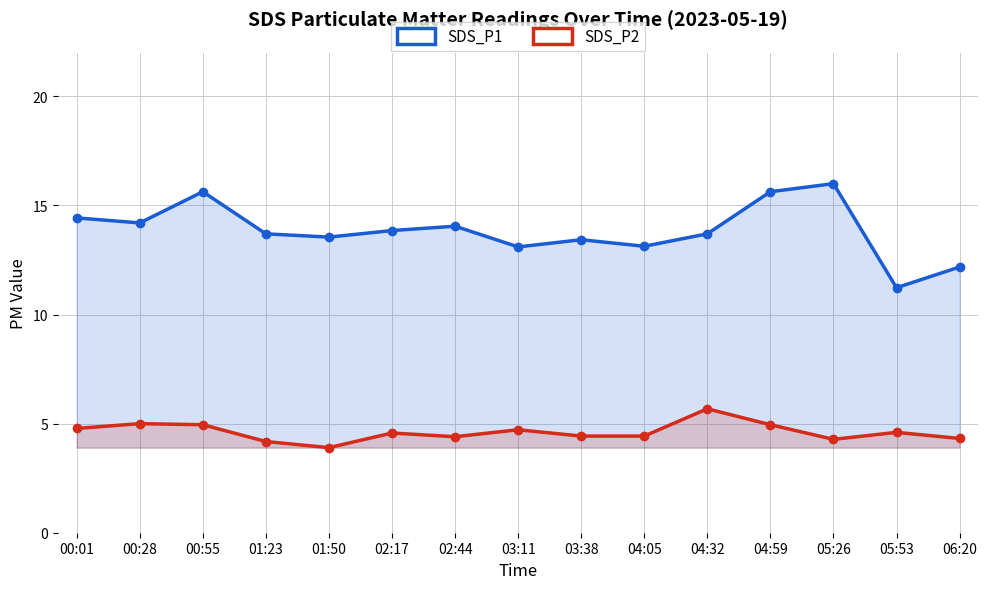

What is the maximum value for SDS_P2?

5.7